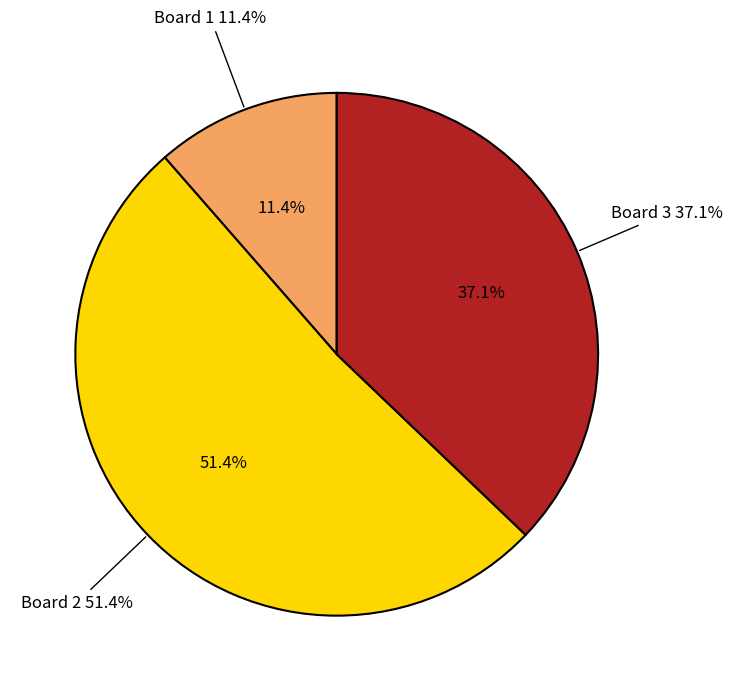

To the nearest percent, what is the difference between the Board 2 and Board 3 slice percentages?

14%